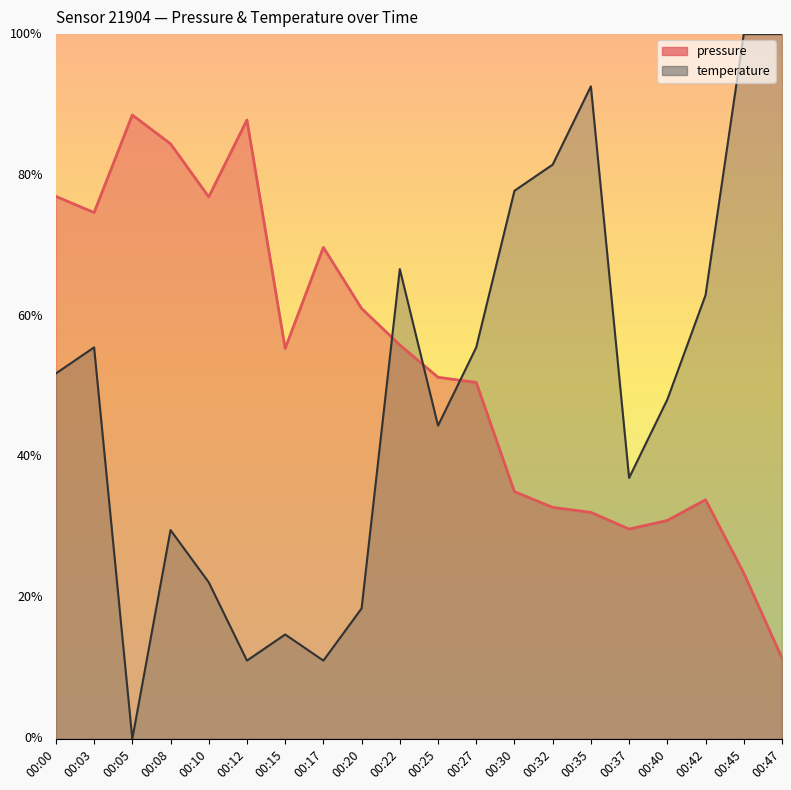

Where do temperature and pressure first cross each other?

00:20 and 00:22